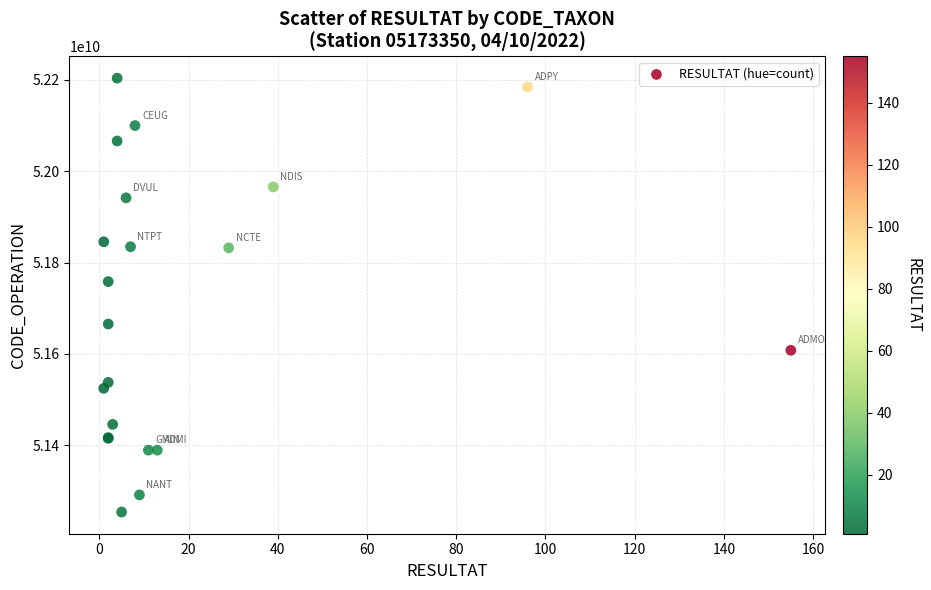

What Y value in the scatter plot is closest to 51728749195?

51758258453.6